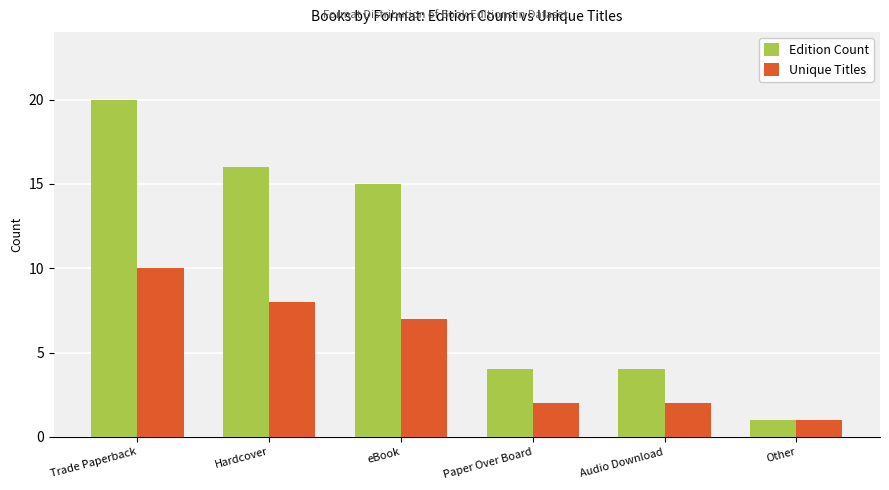

Reading left to right, list all the values displayed in this chart.

Edition Count: 20	16	15	4	4	1
Unique Titles: 10	8	7	2	2	1